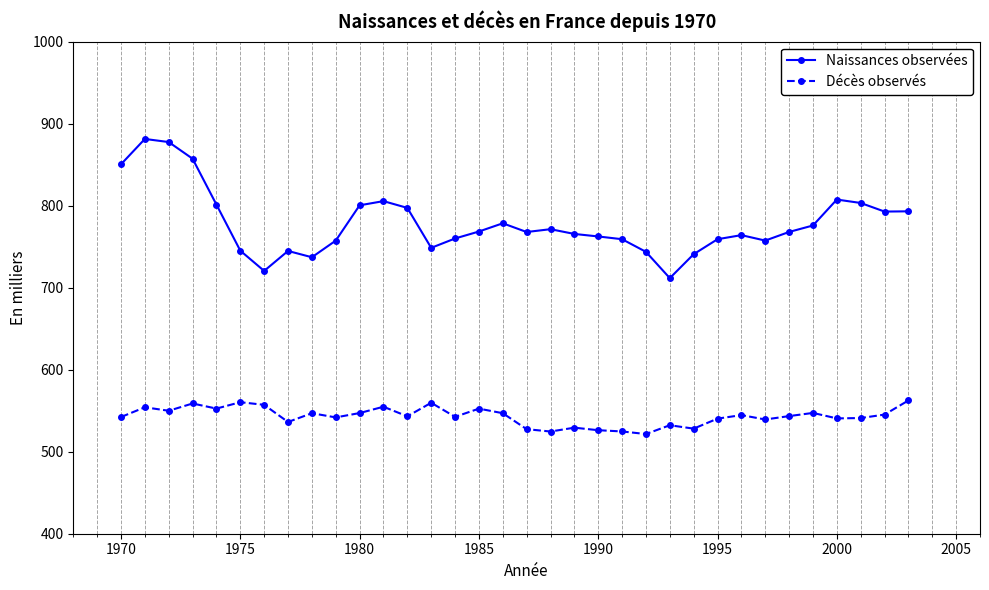

What are all the series names shown in the legend?

Naissances observées, Décès observés